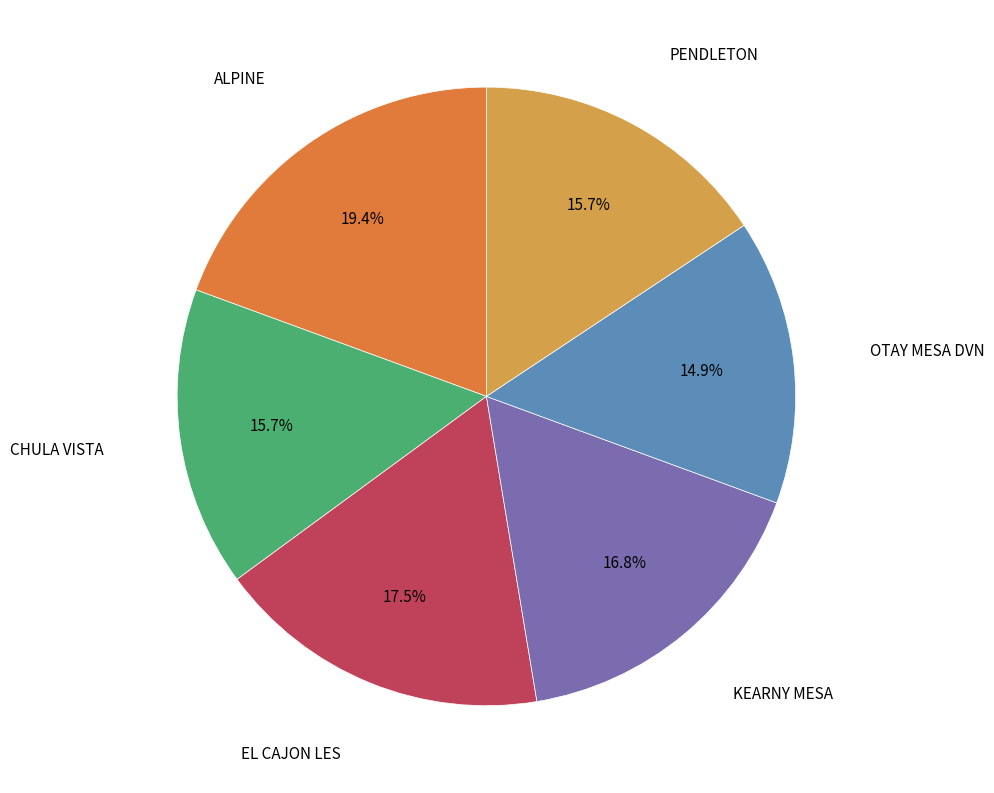

Is there any slice that represents more than half of the pie?

No